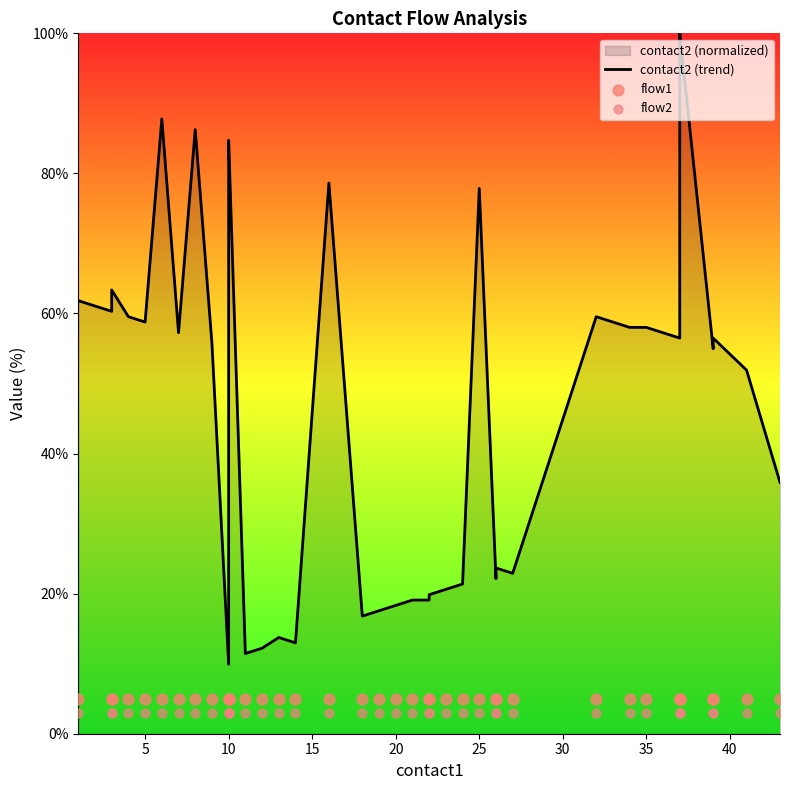

Which series has the widest spread of Y values?

contact2 (trend)